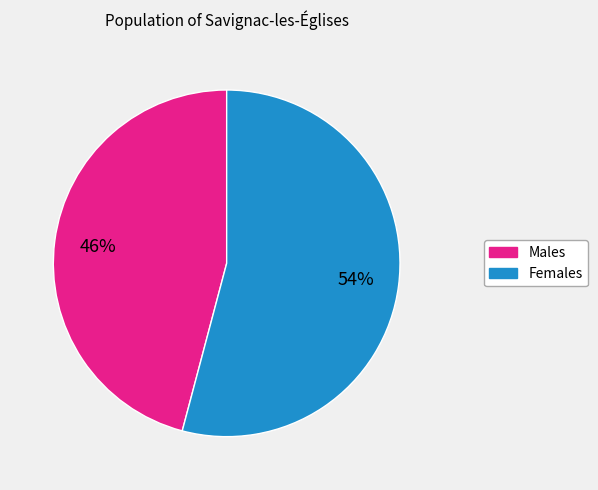

Does any single category account for the majority?

Yes